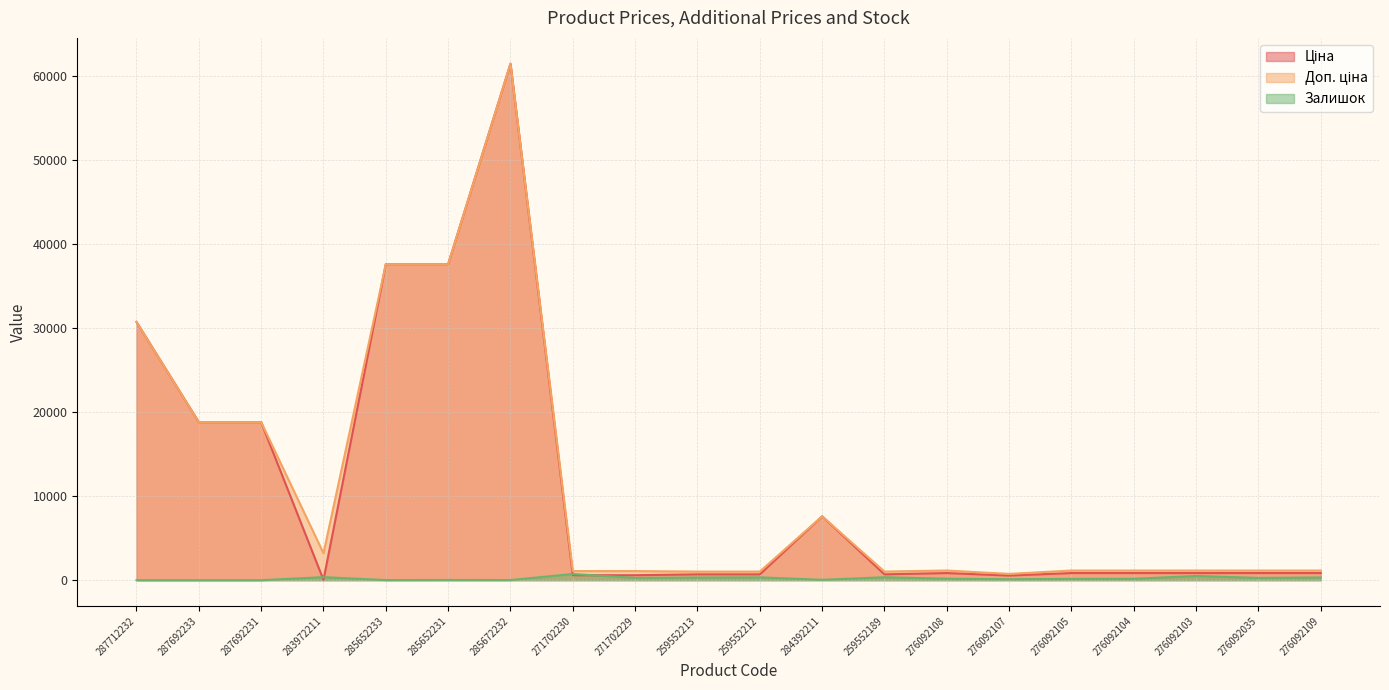

What is the label of the 14th point from the right?

285672232